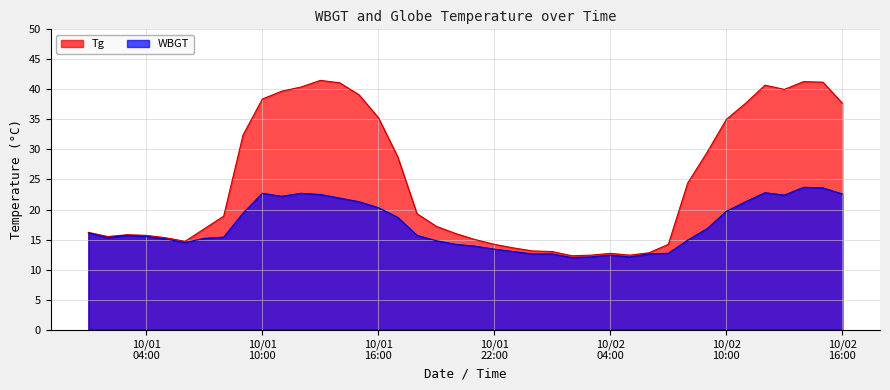

At 2020/10/2 6:00, list the series in order from smallest to largest.

WBGT, Tg